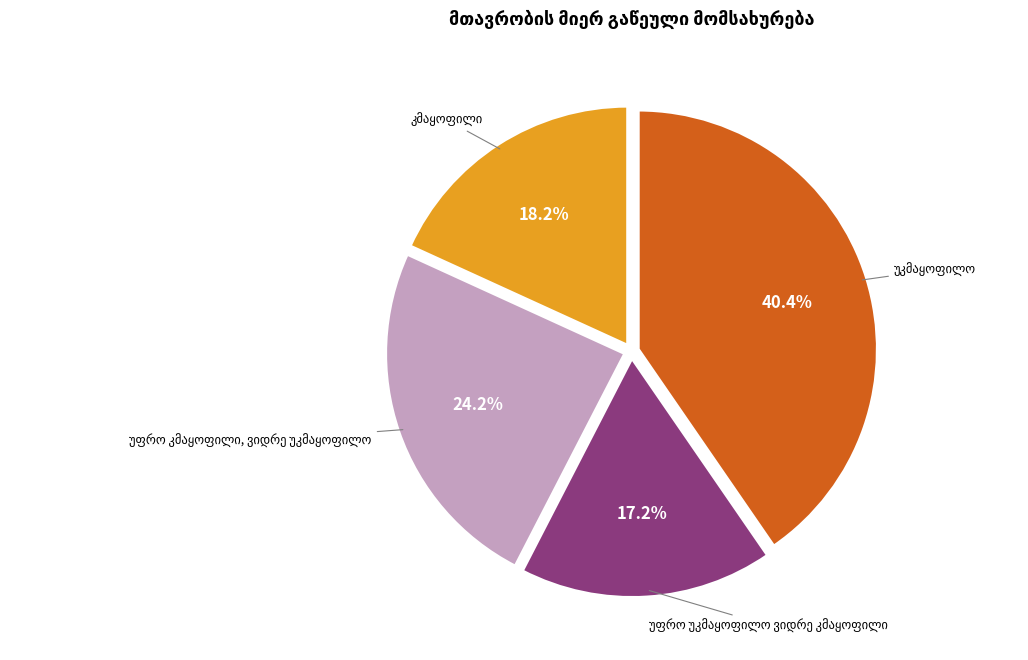

Is there any slice that represents more than half of the pie?

No